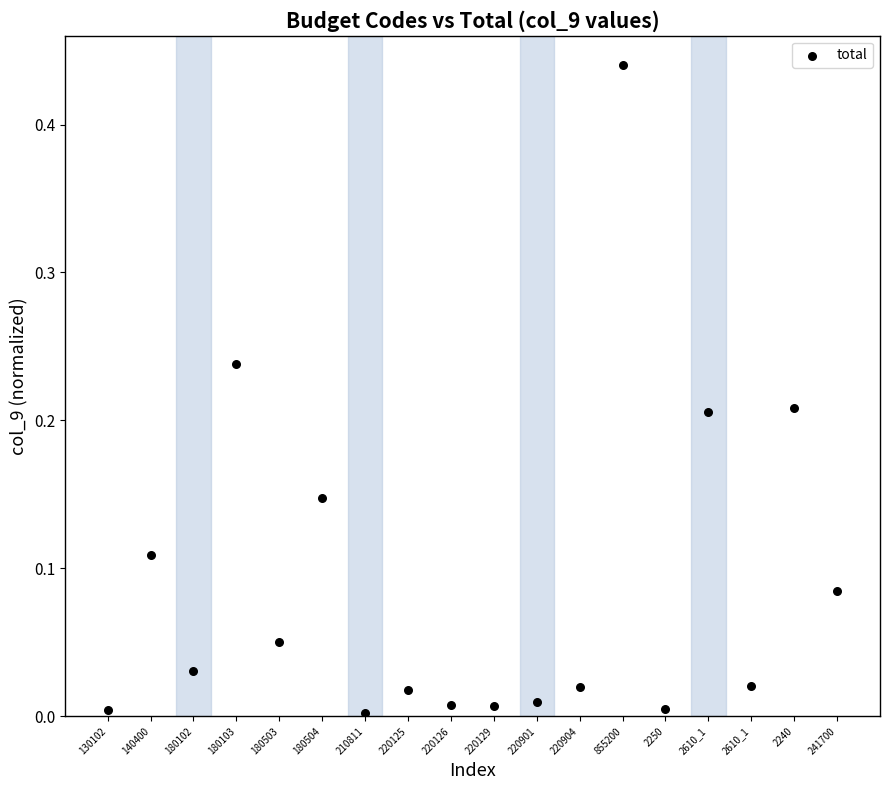

What is the range of X values (max minus min)?

17.0